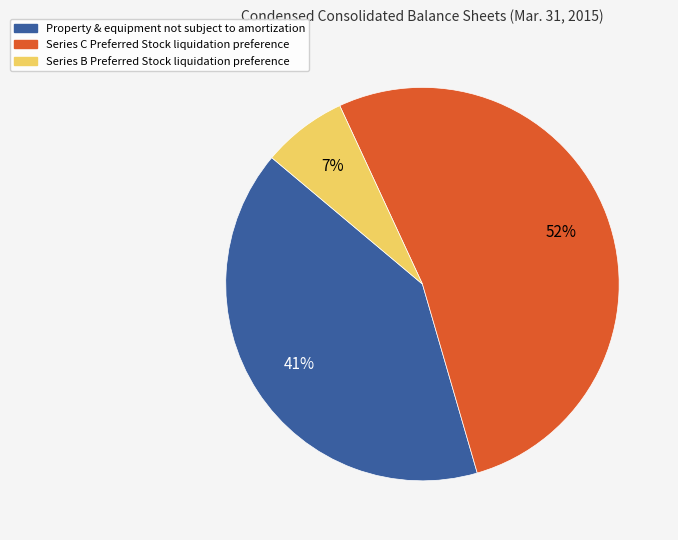

To the nearest percent, what is the average slice percentage?

33%